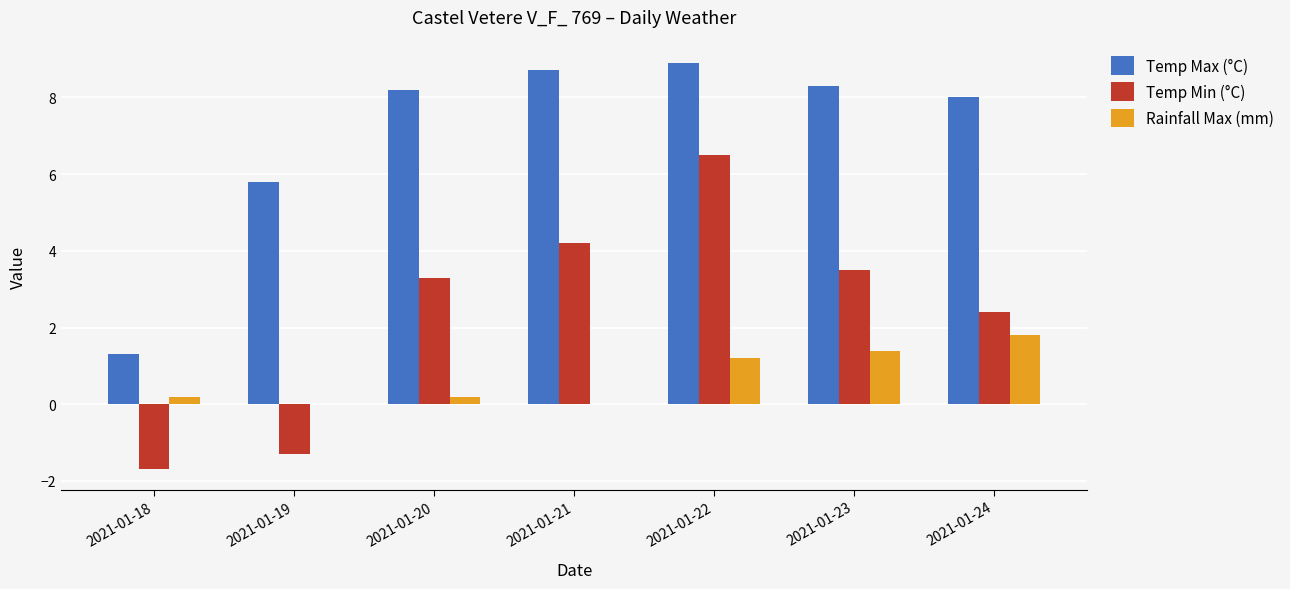

Reading left to right, extract all data points from this chart.

Temp Max (°C): 1.3	5.8	8.2	8.7	8.9	8.3	8.0
Temp Min (°C): -1.7	-1.3	3.3	4.2	6.5	3.5	2.4
Rainfall Max (mm): 0.2	0.0	0.2	0.0	1.2	1.4	1.8